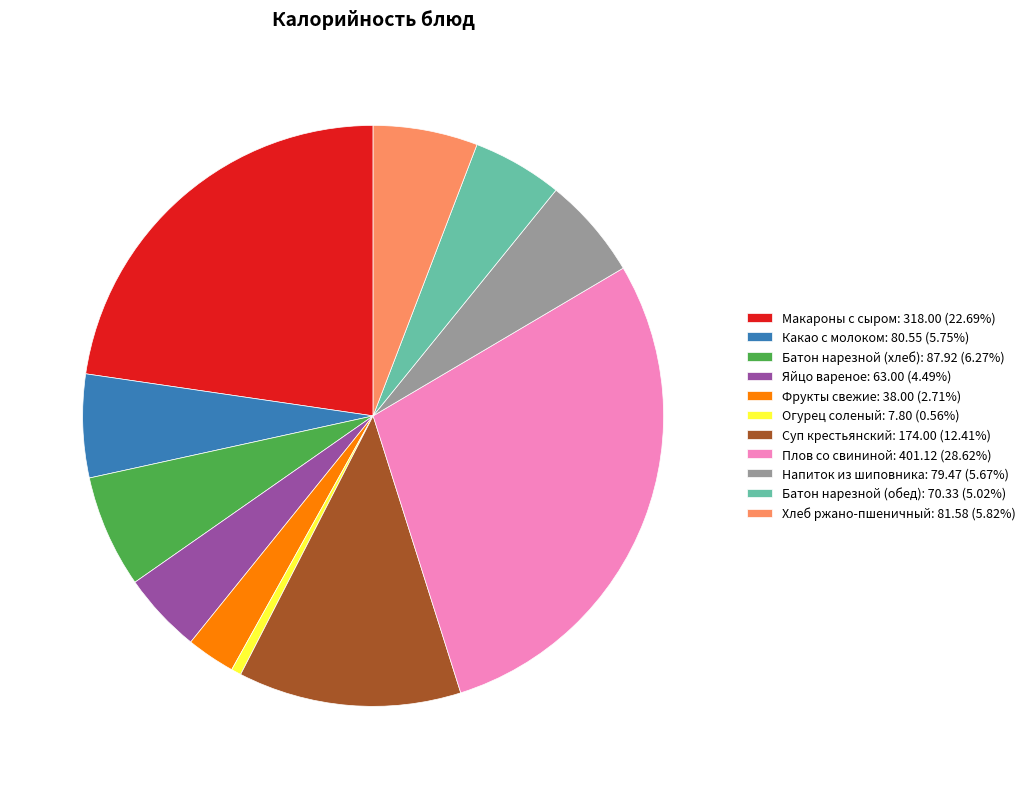

Which category has the biggest portion of the pie?

Плов со свининой